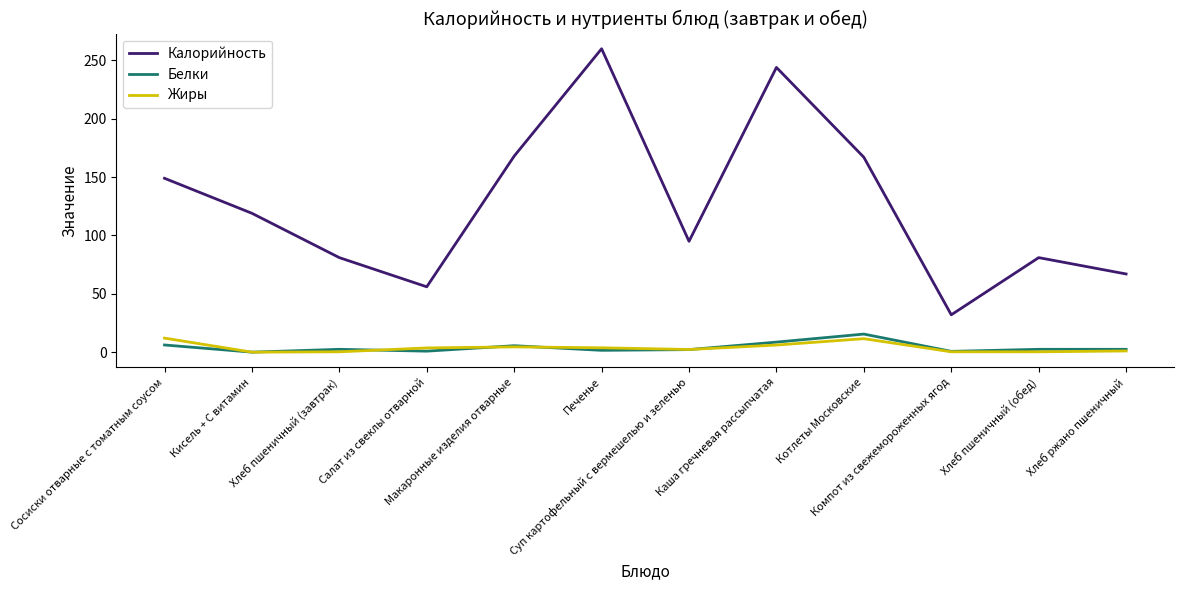

How many distinct data groups are displayed?

3